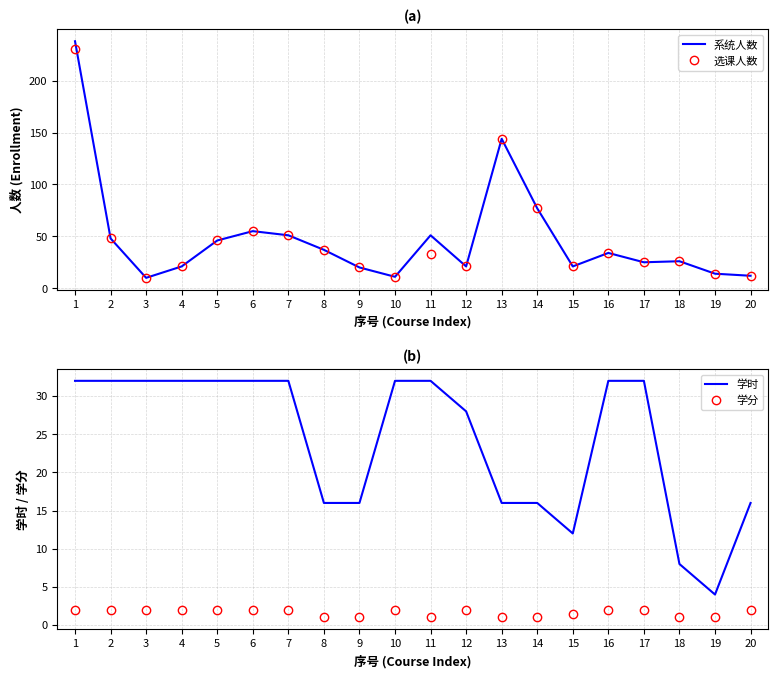

What is the difference between the highest and lowest values at 16?

32.0